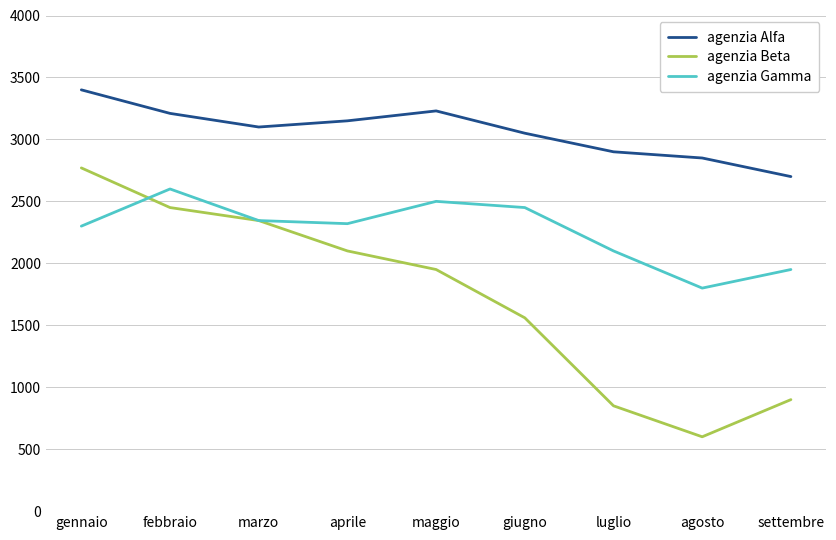

True or false: agenzia Gamma and agenzia Alfa intersect in this chart.

False